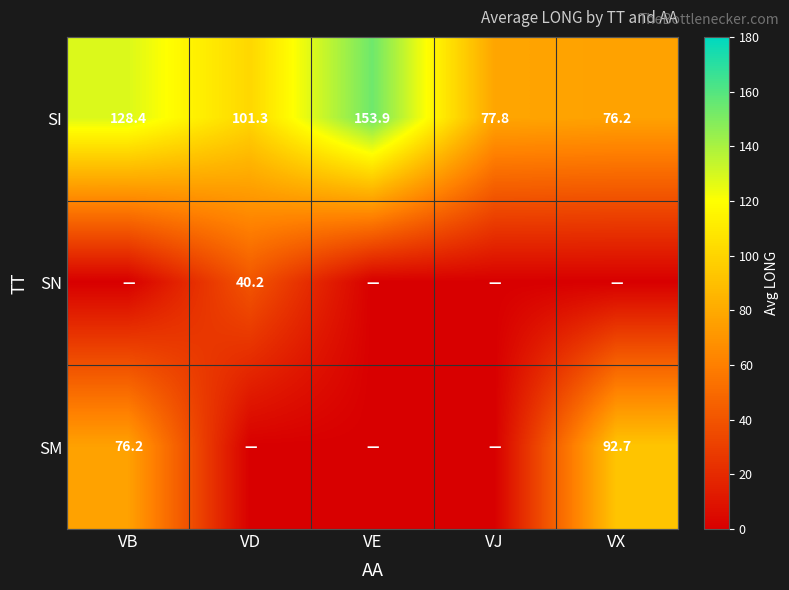

What value does the SI series have at VX?

76.2